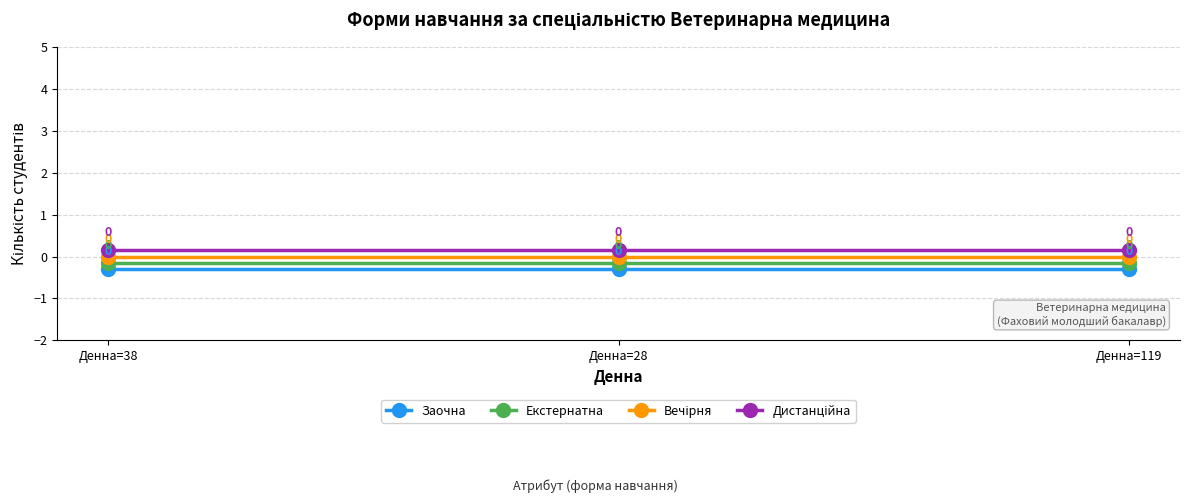

List the labels in order of Екстернатна value, smallest first.

Денна=38, Денна=28, Денна=119